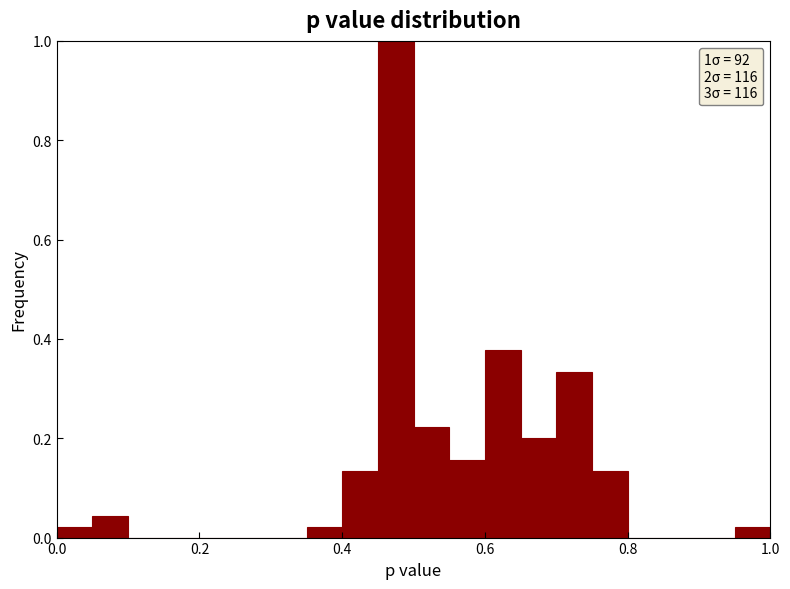

Read against the x-axis, roughly where is the centre of the tallest bar?

0.48